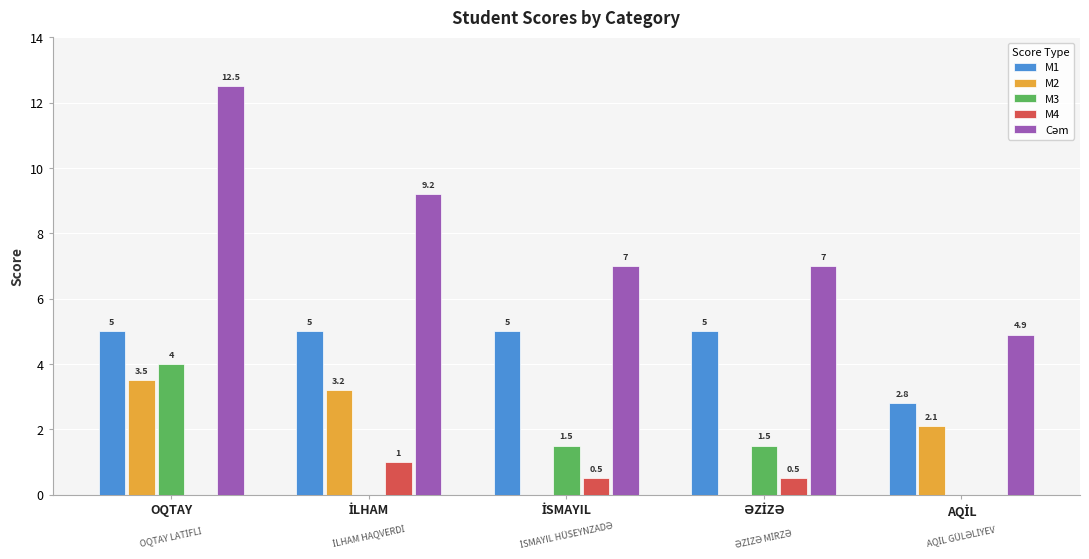

How many data points does each series have?

5